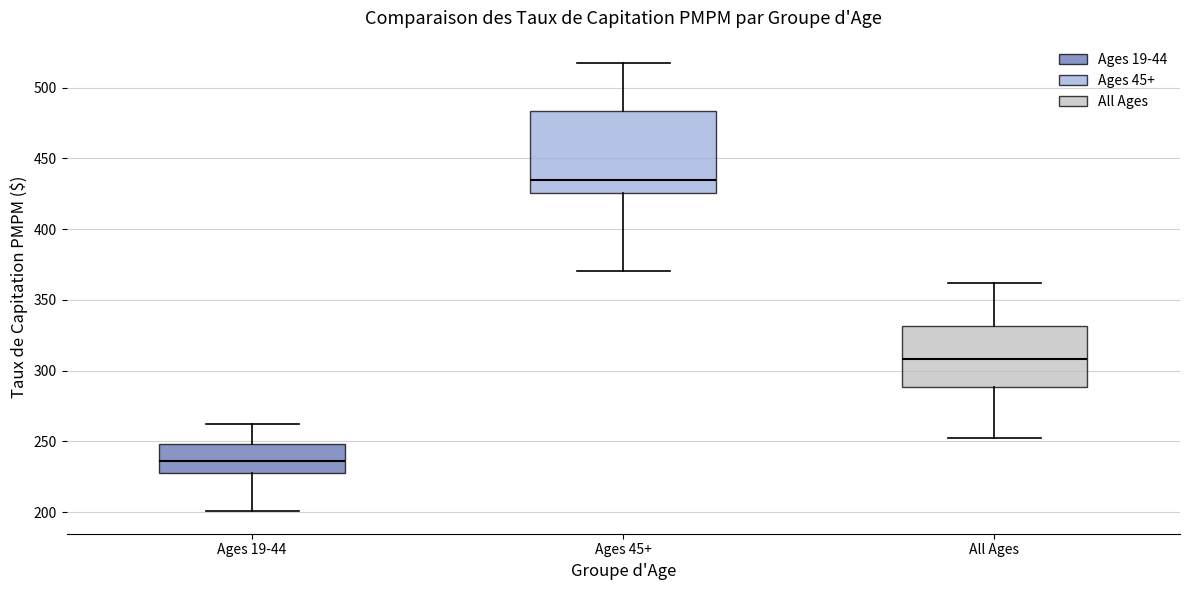

Where does the lower whisker of the box for Ages 45+ end on the y-axis? The values are not printed on the chart, so give them approximately, as read against the axis.

370